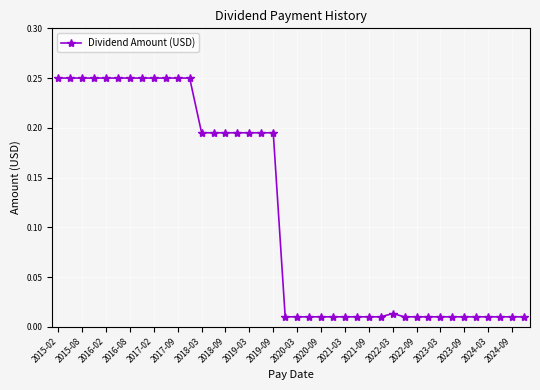

What is the sum of all values?

4.6